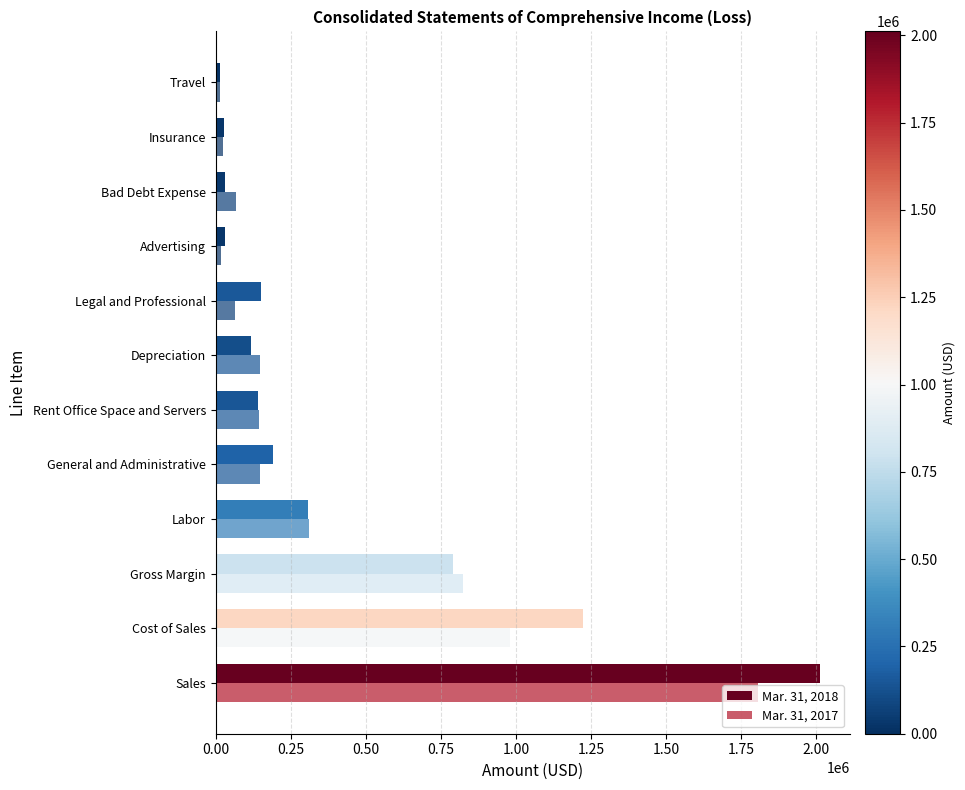

How many series are shown in this chart?

2